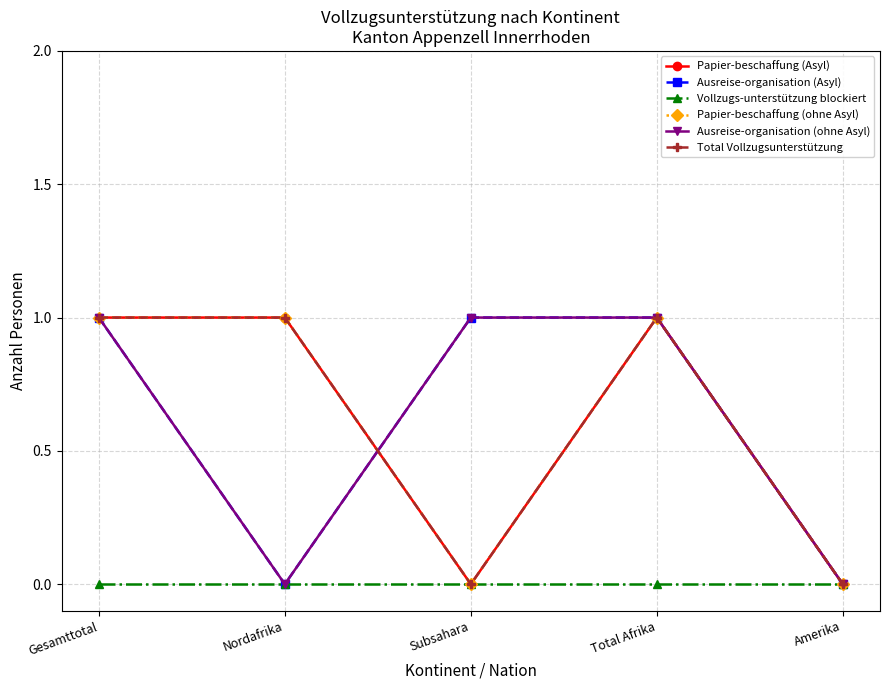

Does the chart have visible grid lines?

Yes